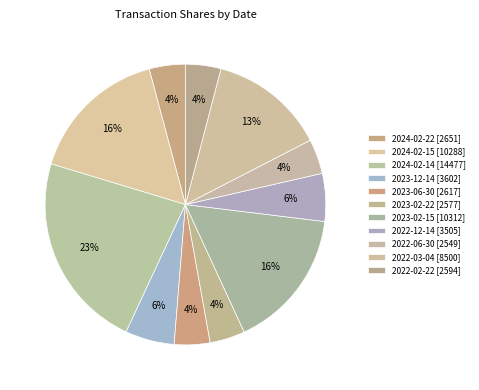

How many segments does this pie chart have?

11